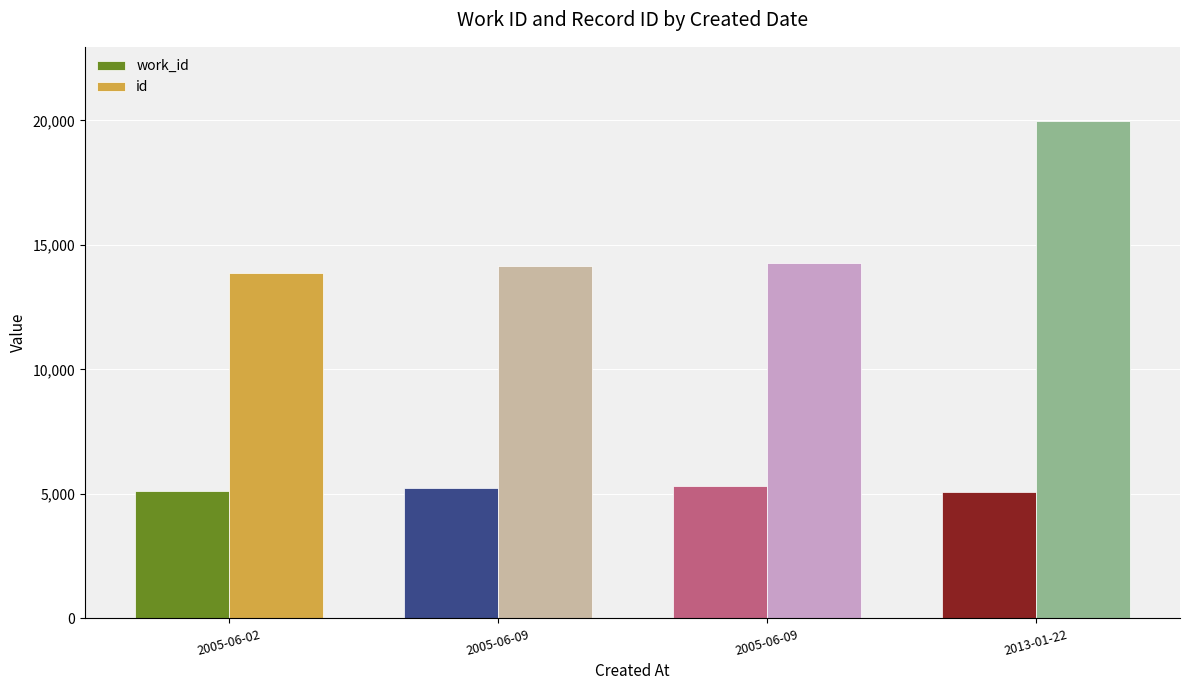

How many values in the id series are below 14290?

2